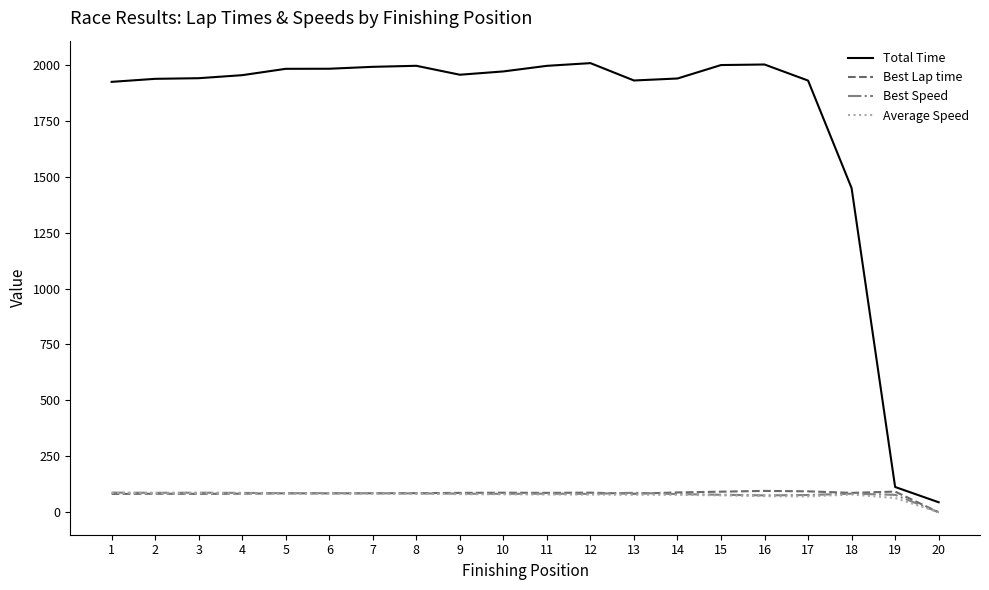

What is the total value across all series at 8?

2248.2